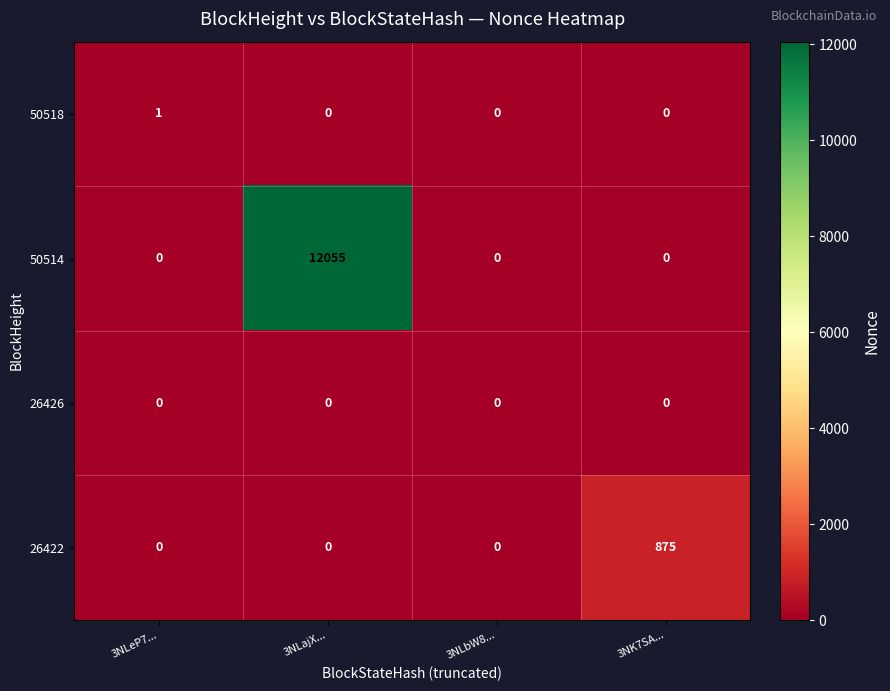

Reading right to left, transcribe all the data shown in this chart.

50518: 0	0	0	1
50514: 0	0	12055	0
26426: 0	0	0	0
26422: 875	0	0	0